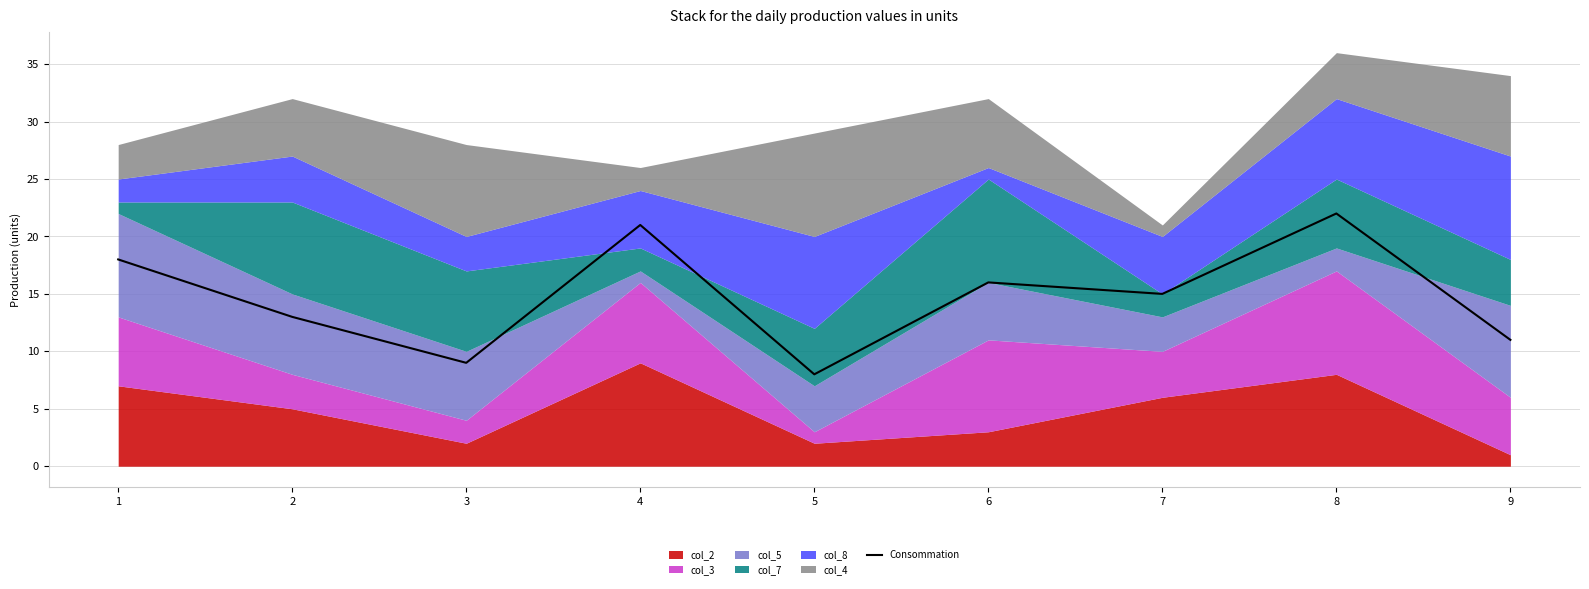

What is the average value?

15